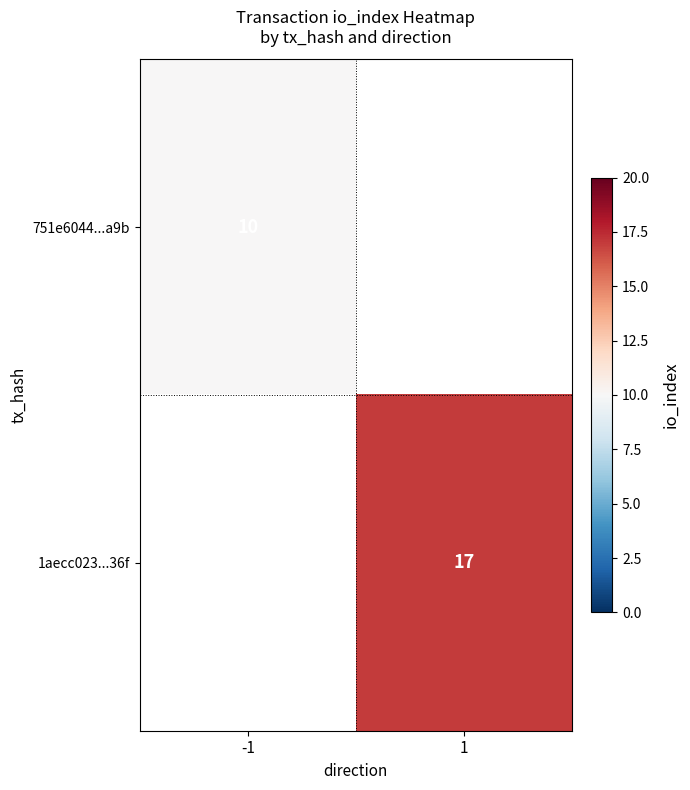

The 1aecc023...36f series shows 23 at 1. True or false?

False